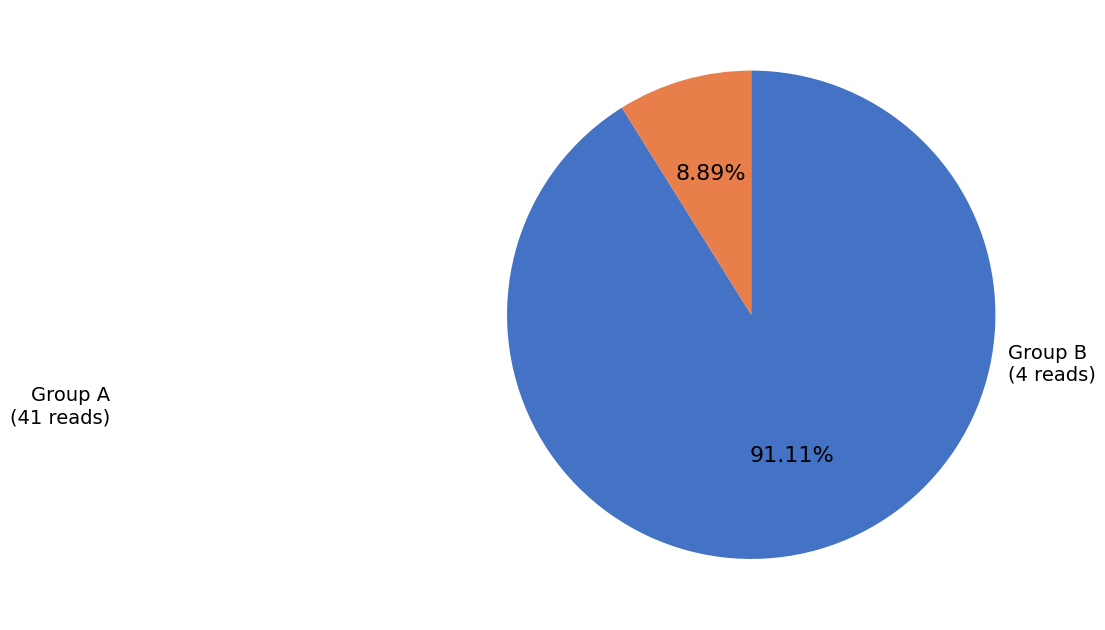

Is there any slice that represents more than half of the pie?

Yes